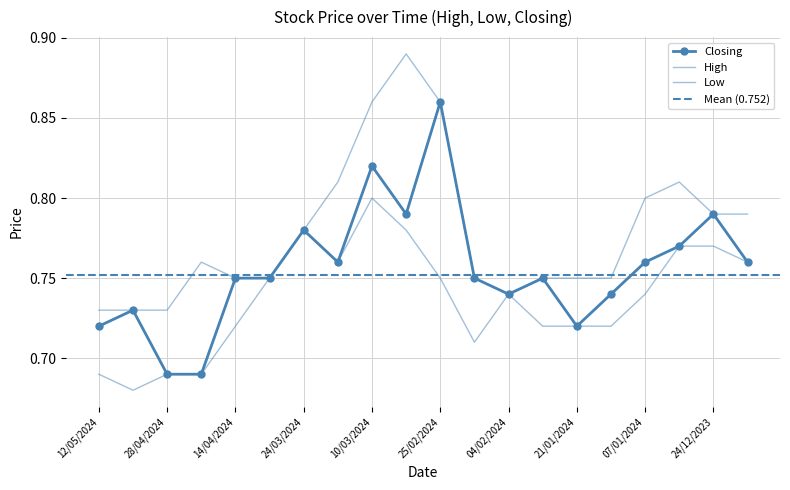

List the series in order of their peak value, lowest first.

Low, Closing, High